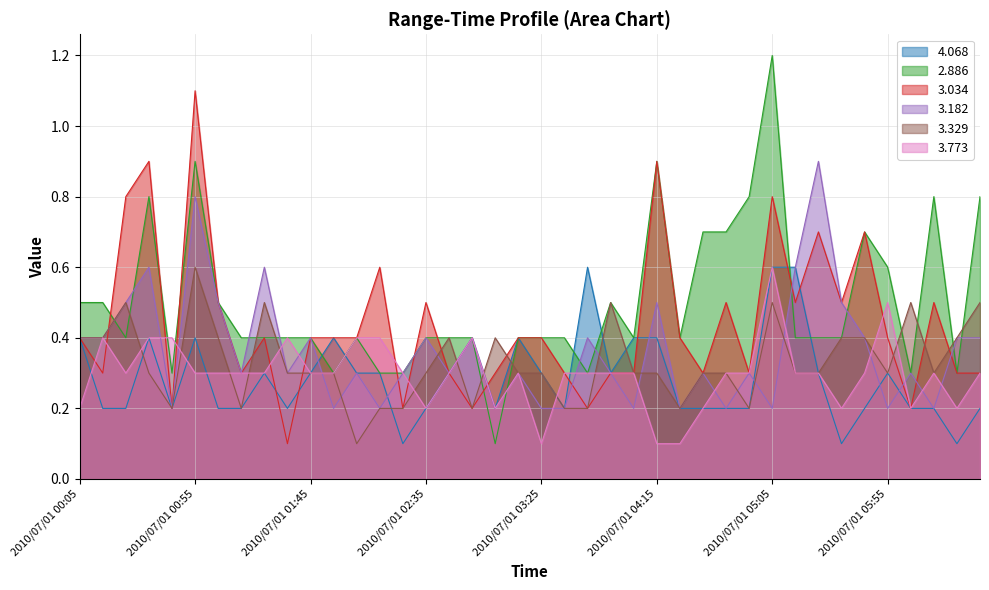

What is the label of the 24th point from the right?

2010/07/01 02:45